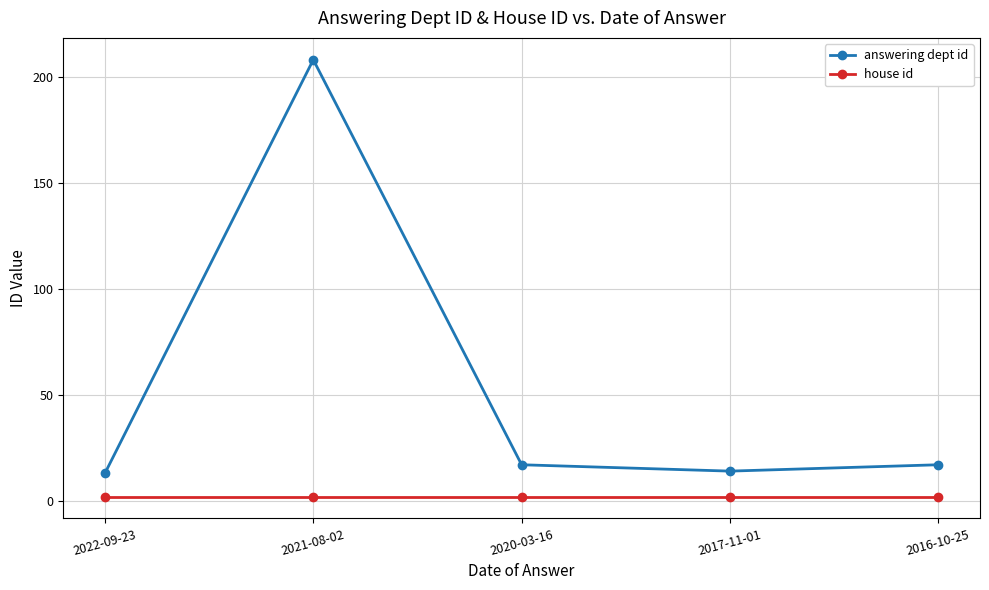

Does the chart display data point markers on the line(s)?

Yes